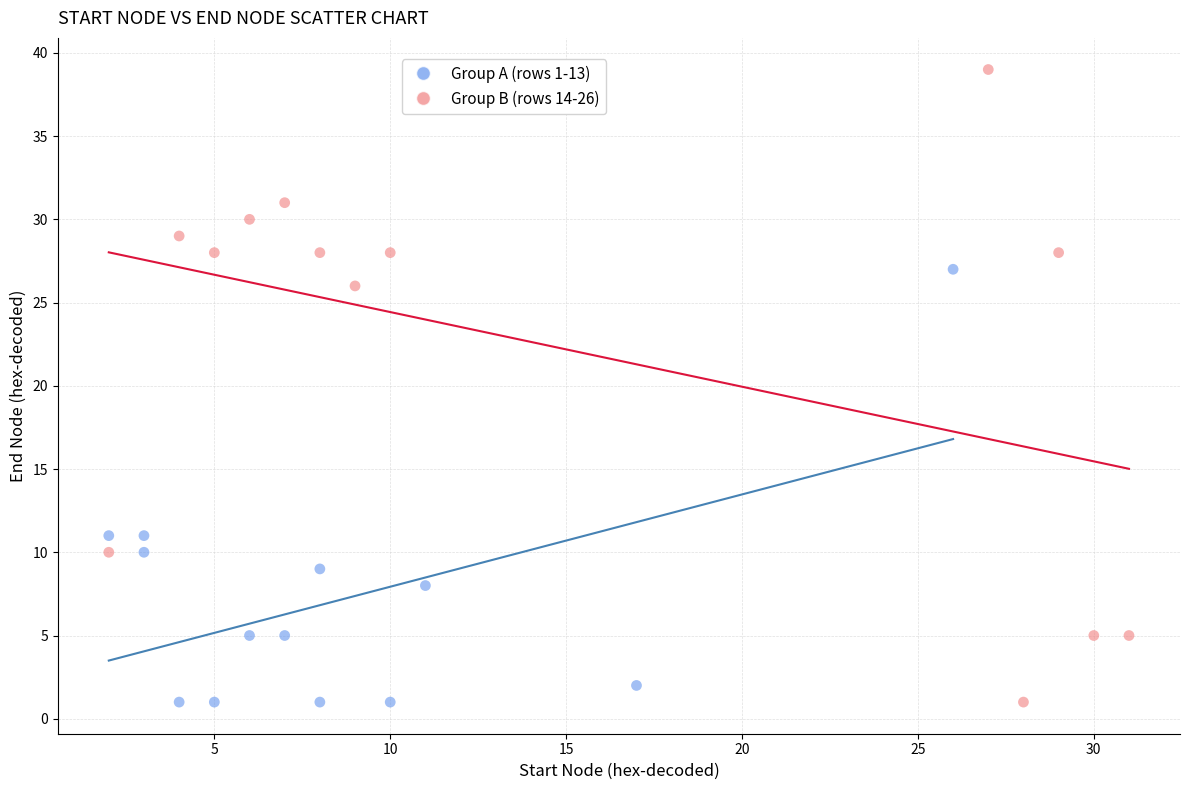

Which series has the largest Y range (max minus min)?

Group B (rows 14-26)